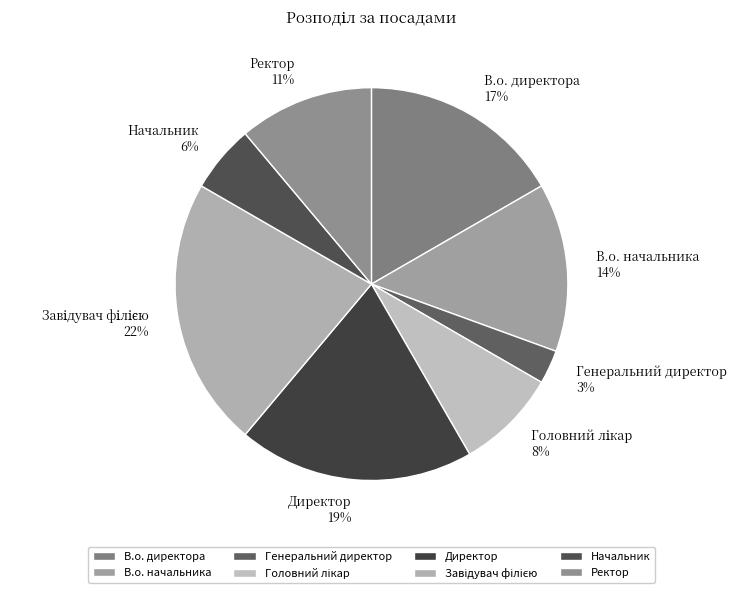

To the nearest percent, what portion does Генеральний директор represent?

3%